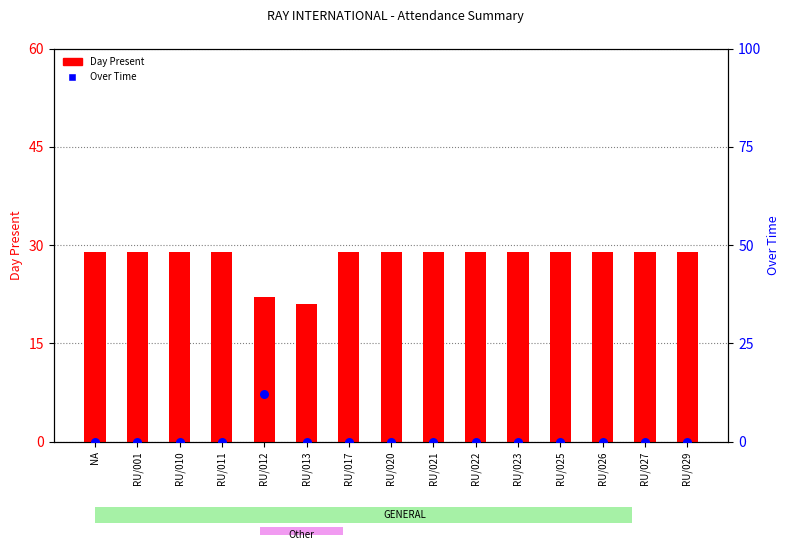

At which category is the sum across all series the highest?

RU/012